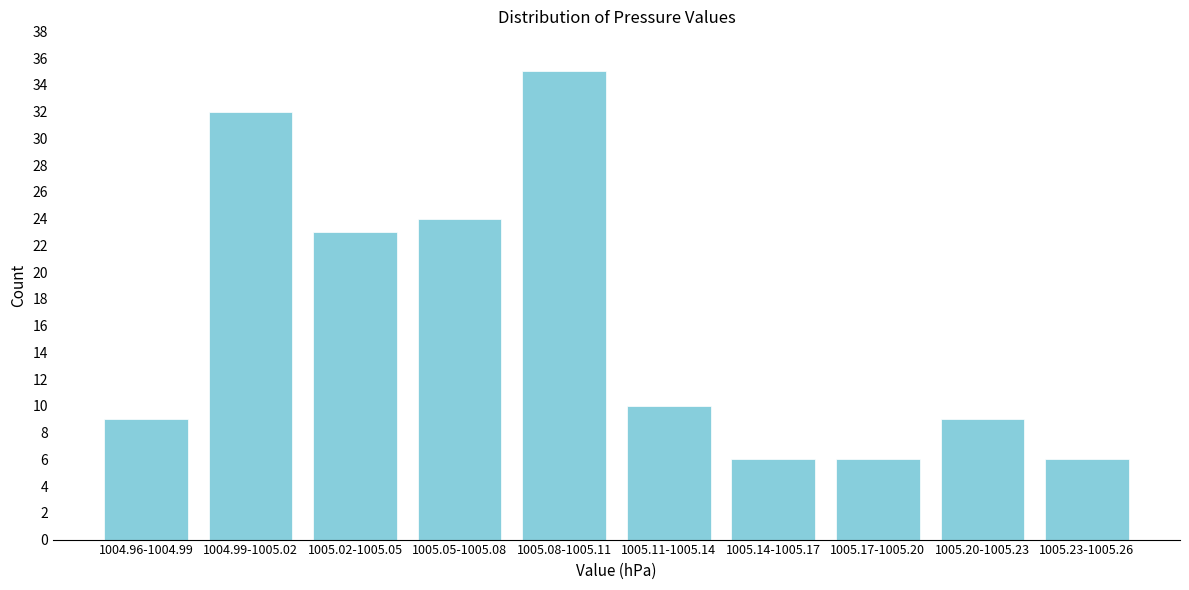

Reading left to right, list all the values displayed in this chart.

9	32	23	24	35	10	6	6	9	6